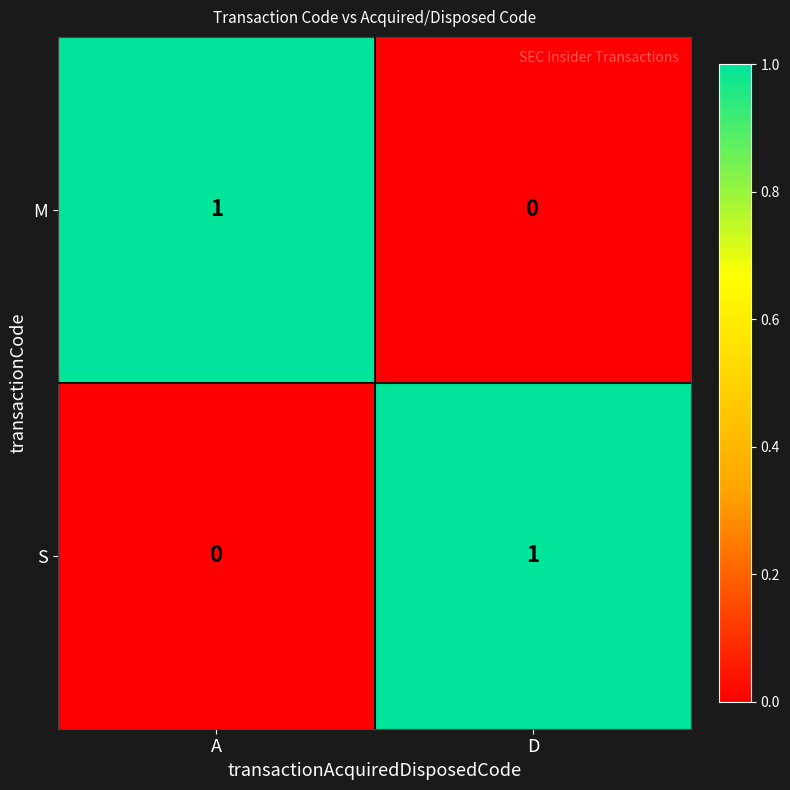

At which label does M reach its minimum?

D